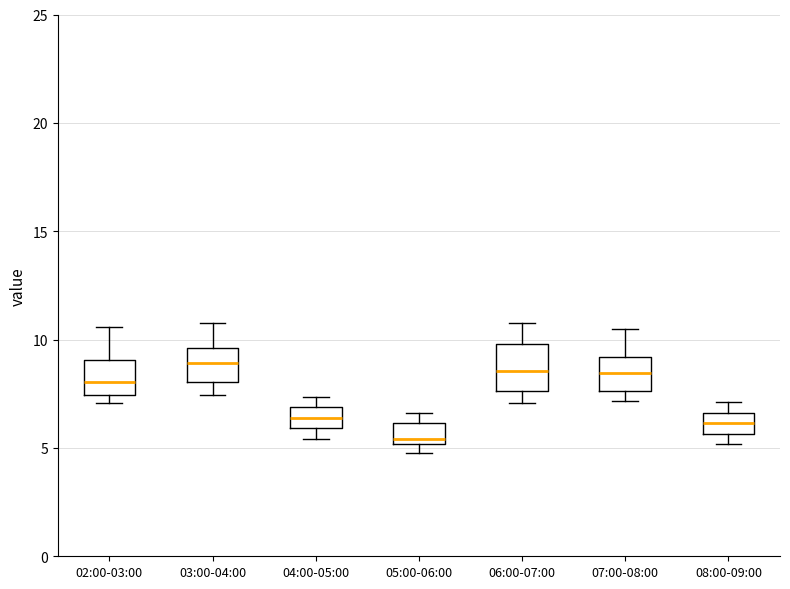

Reading left to right, transcribe this box plot: for each box, give where its median line is, the range the box spans, and where its two whiskers end, as read against the y-axis. The values are not printed on the chart, so give them approximately, as read against the axis.

02:00-03:00: median 8.0, box 7.5 to 9.0, whiskers 7.0 to 10.5
03:00-04:00: median 9.0, box 8.0 to 9.5, whiskers 7.5 to 11.0
04:00-05:00: median 6.5, box 6.0 to 7.0, whiskers 5.5 to 7.5
05:00-06:00: median 5.5, box 5.0 to 6.0, whiskers 5.0 (just below the box's lower edge) to 6.5
06:00-07:00: median 8.5, box 7.5 to 10.0, whiskers 7.0 to 11.0
07:00-08:00: median 8.5, box 7.5 to 9.0, whiskers 7.0 to 10.5
08:00-09:00: median 6.0, box 5.5 to 6.5, whiskers 5.0 to 7.0